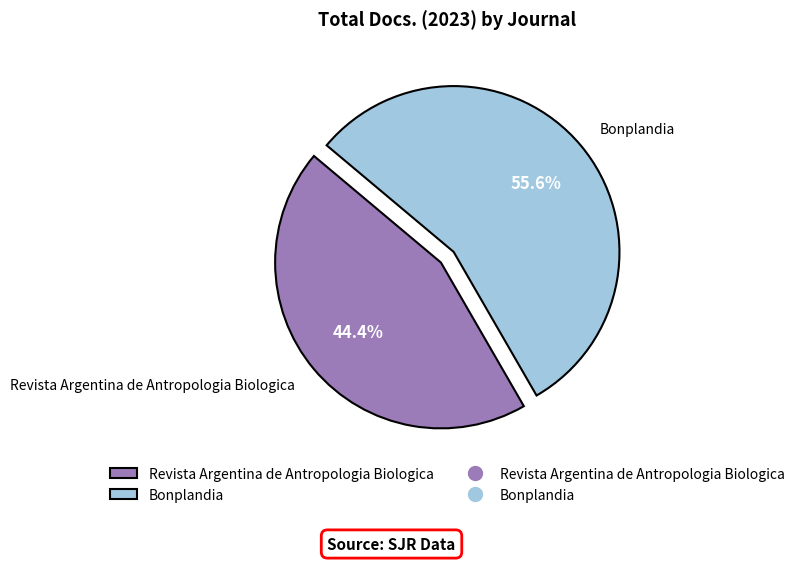

Which has a higher value, Bonplandia or Revista Argentina de Antropologia Biologica?

Bonplandia